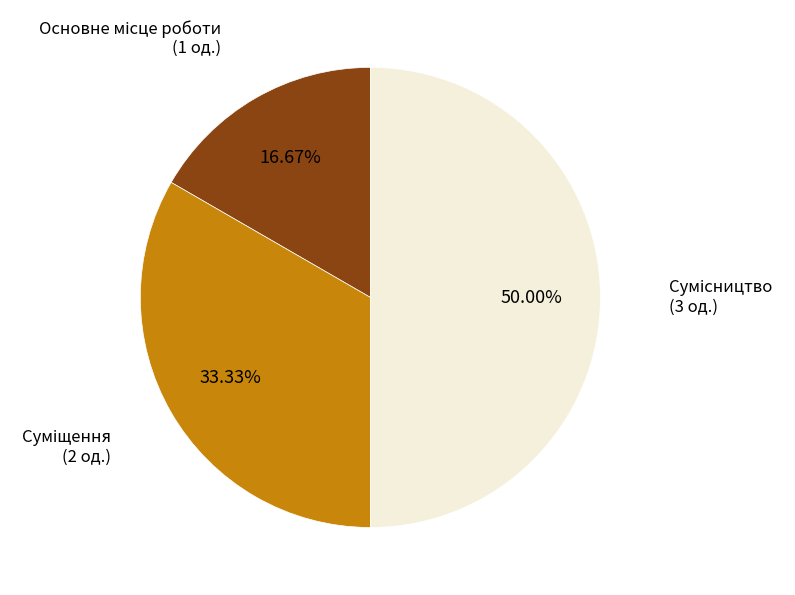

Is there any slice that represents more than half of the pie?

No